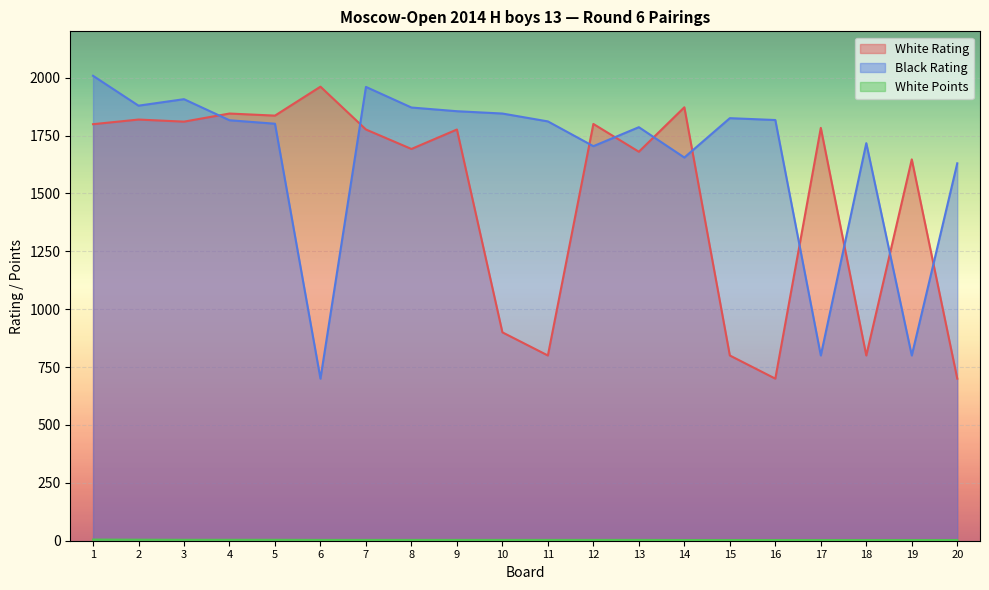

What is the spread (max minus min) of values at 20?

1627.0